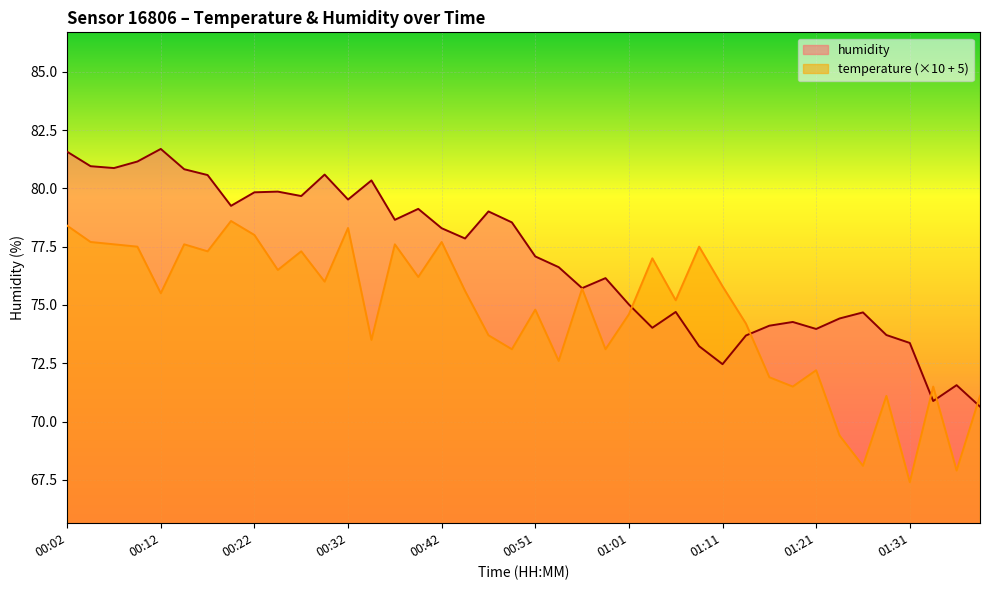

Is it true that temperature equals 118.1 at 00:12?

False